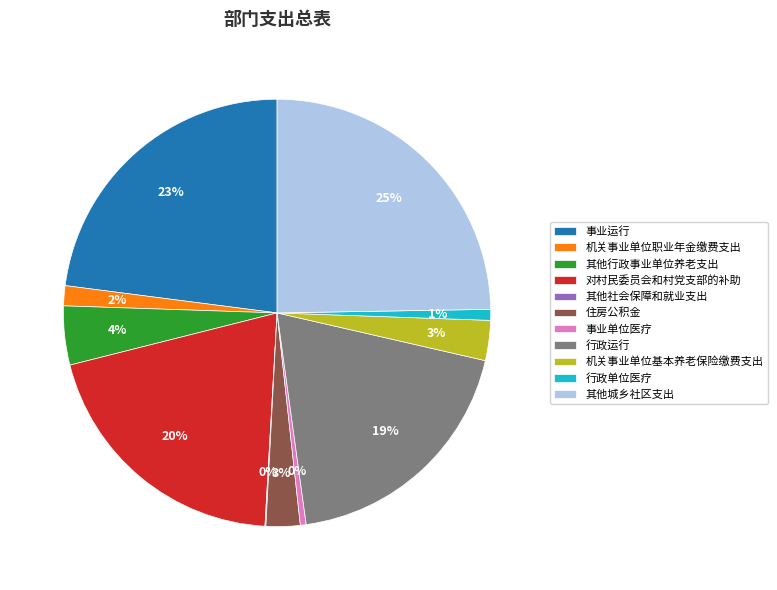

Do 事业运行 and 行政单位医疗 together represent more than half of the pie?

No